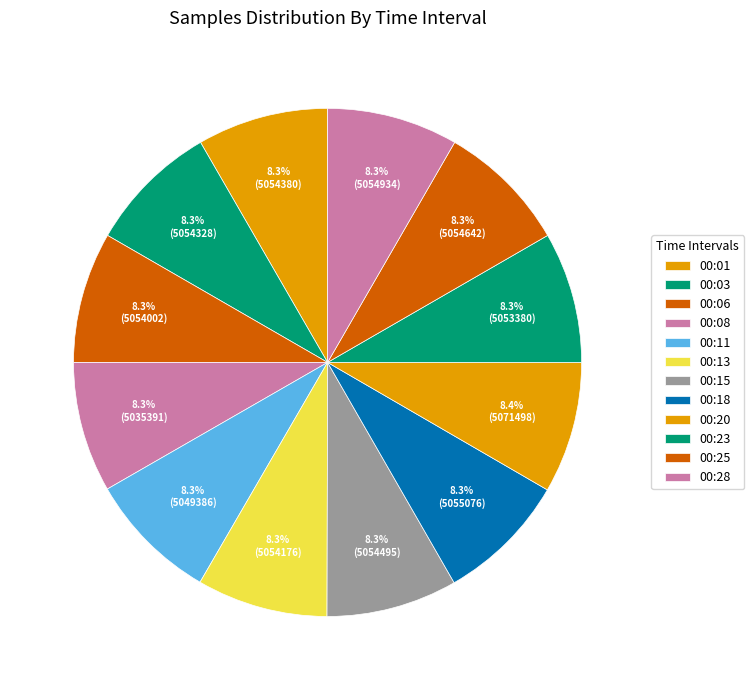

How many slices are in this pie chart?

12